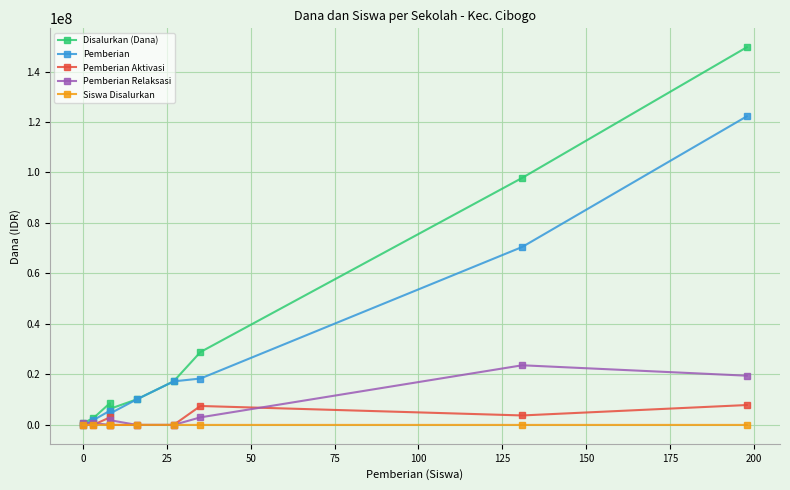

What position from the left is 150?

8